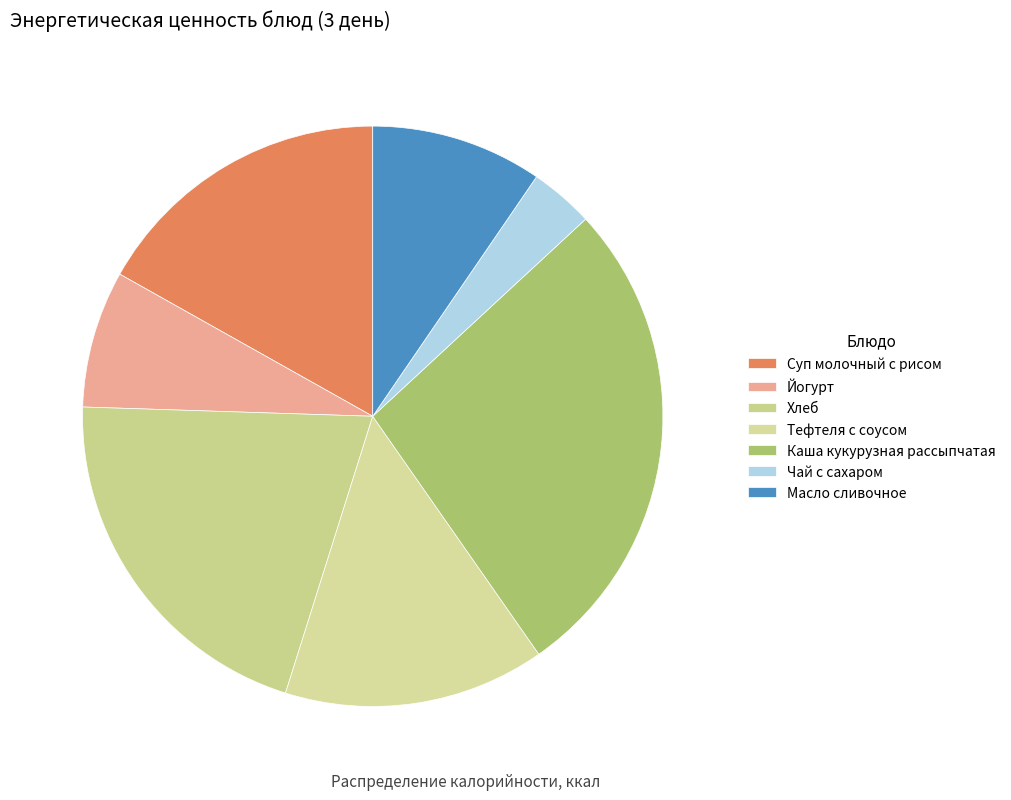

How many segments does this pie chart have?

7